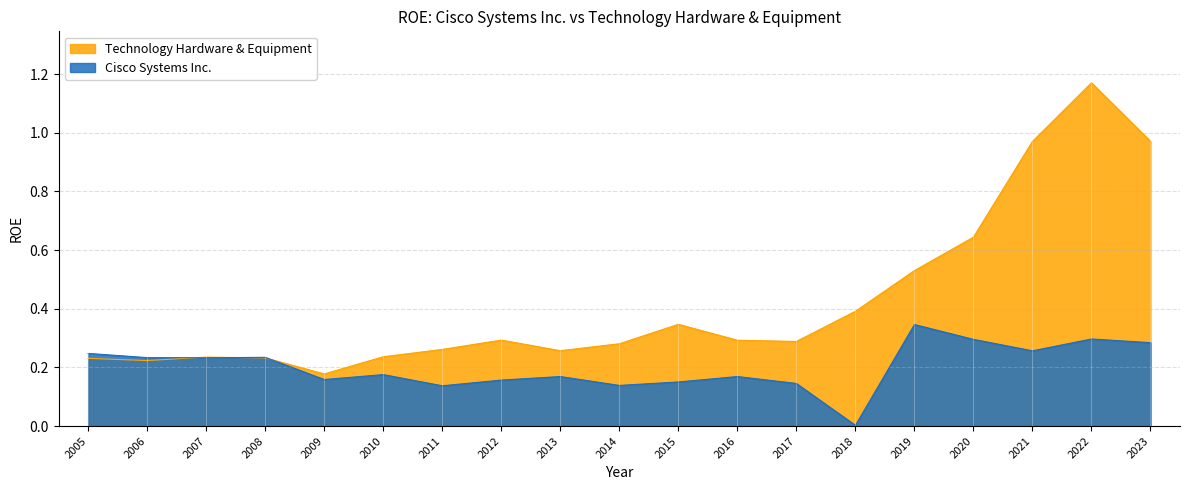

Reading left to right, list all the values displayed in this chart.

Technology Hardware & Equipment: 2005=0.2	2006=0.2	2007=0.2	2008=0.2	2009=0.2	2010=0.2	2011=0.3	2012=0.3	2013=0.3	2014=0.3	2015=0.3	2016=0.3	2017=0.3	2018=0.4	2019=0.5	2020=0.6	2021=1.0	2022=1.2	2023=1.0
Cisco Systems Inc.: 2005=0.2	2006=0.2	2007=0.2	2008=0.2	2009=0.2	2010=0.2	2011=0.1	2012=0.2	2013=0.2	2014=0.1	2015=0.2	2016=0.2	2017=0.1	2018=0.0	2019=0.3	2020=0.3	2021=0.3	2022=0.3	2023=0.3